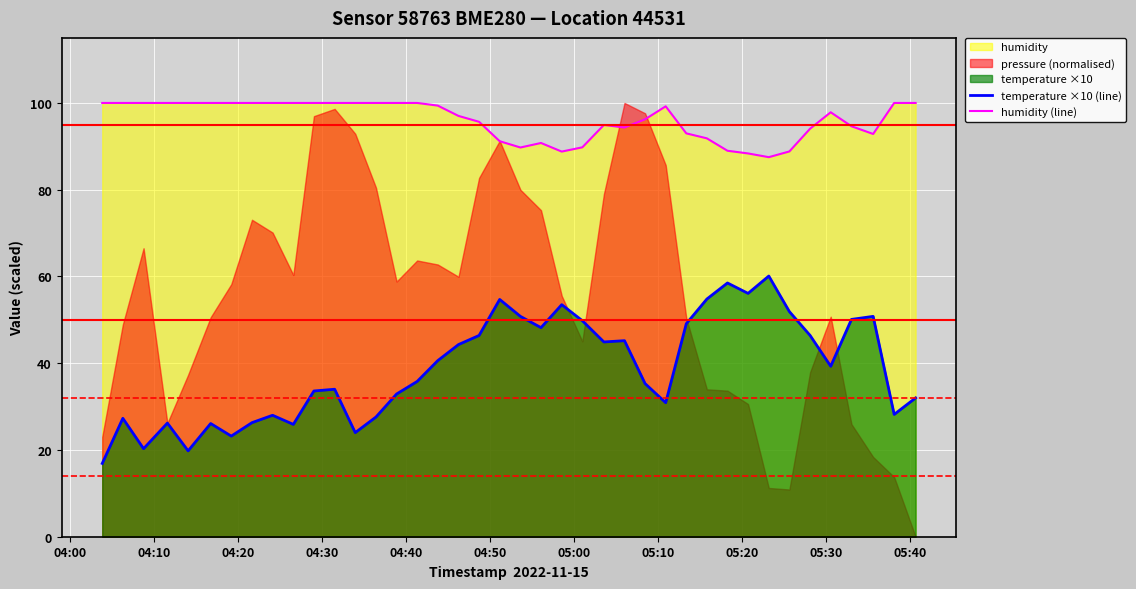

True or false: humidity (line) and temperature ×10 (line) cross at least once.

False